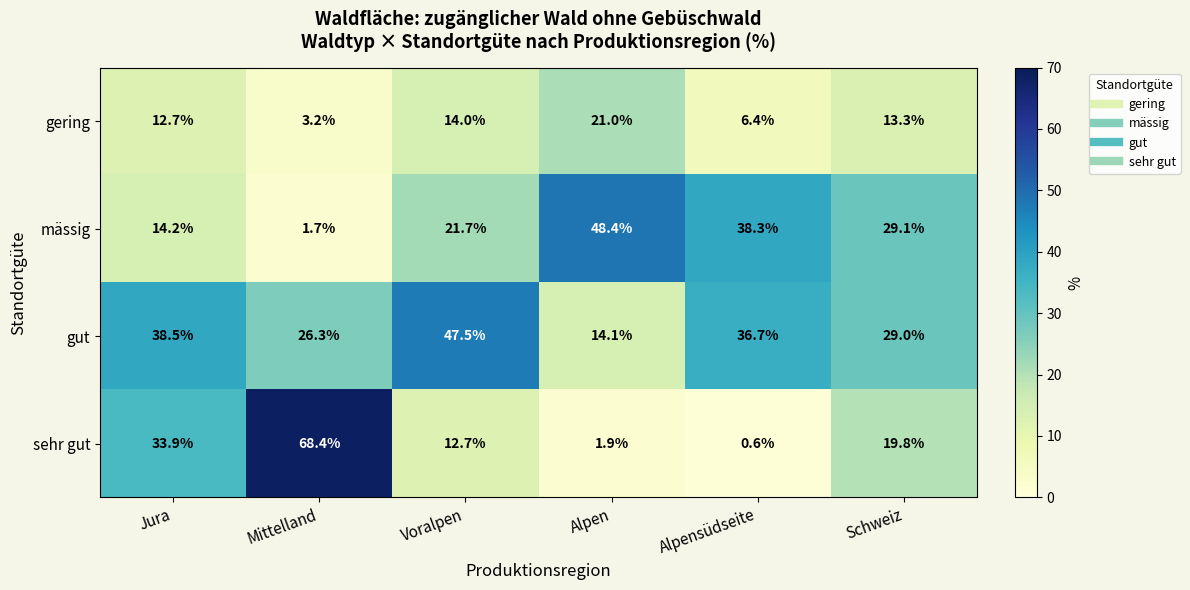

What is the difference between the maximum and minimum values in the gut series?

33.4